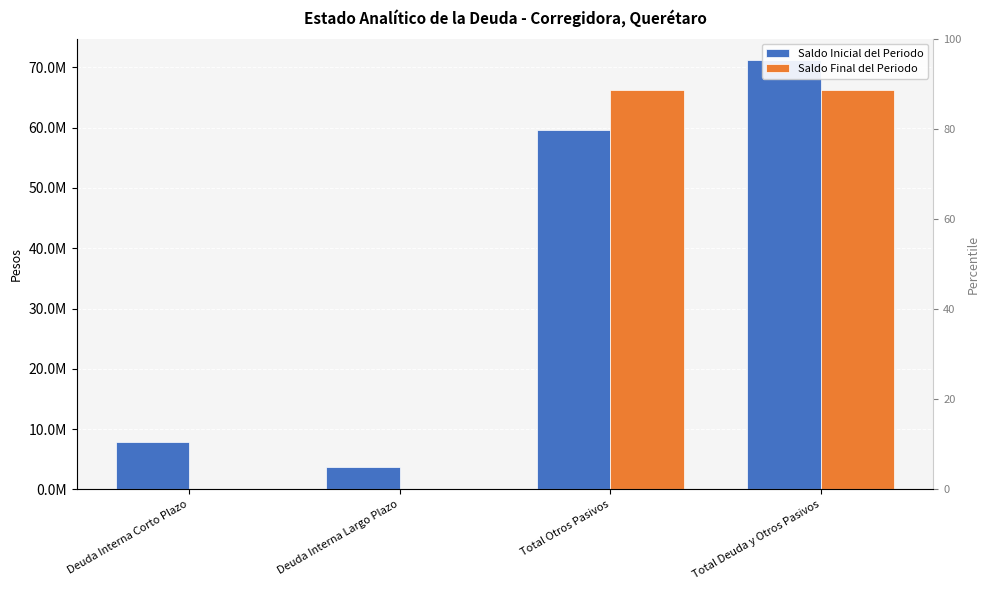

The Saldo Inicial del Periodo series shows 71199516.5 at Total Deuda y Otros Pasivos. True or false?

True